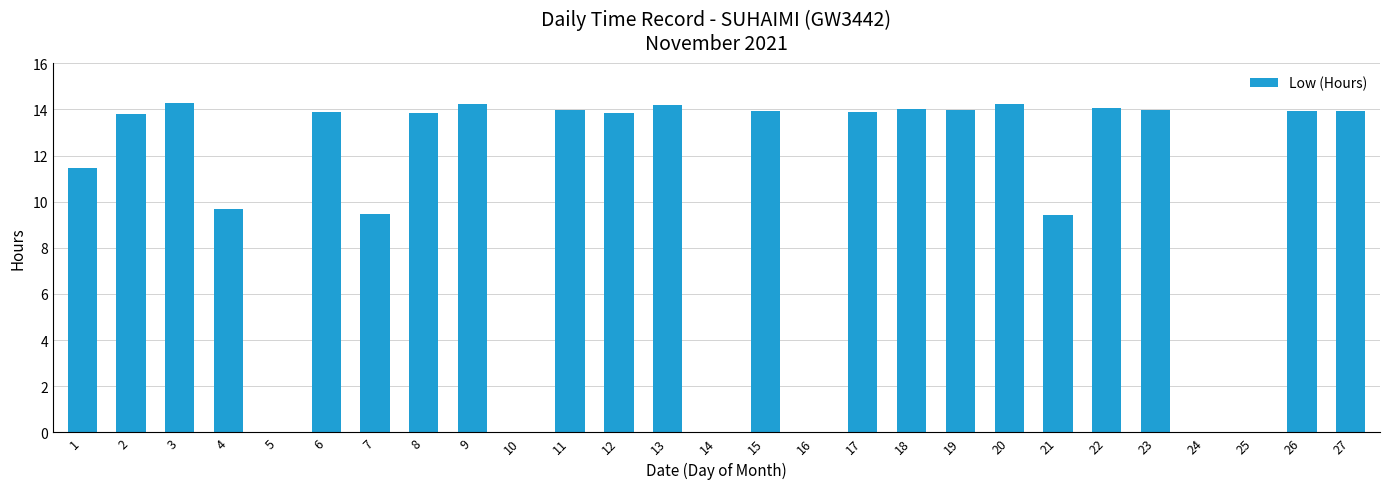

Is it true that the value at 19 is 20.5?

False